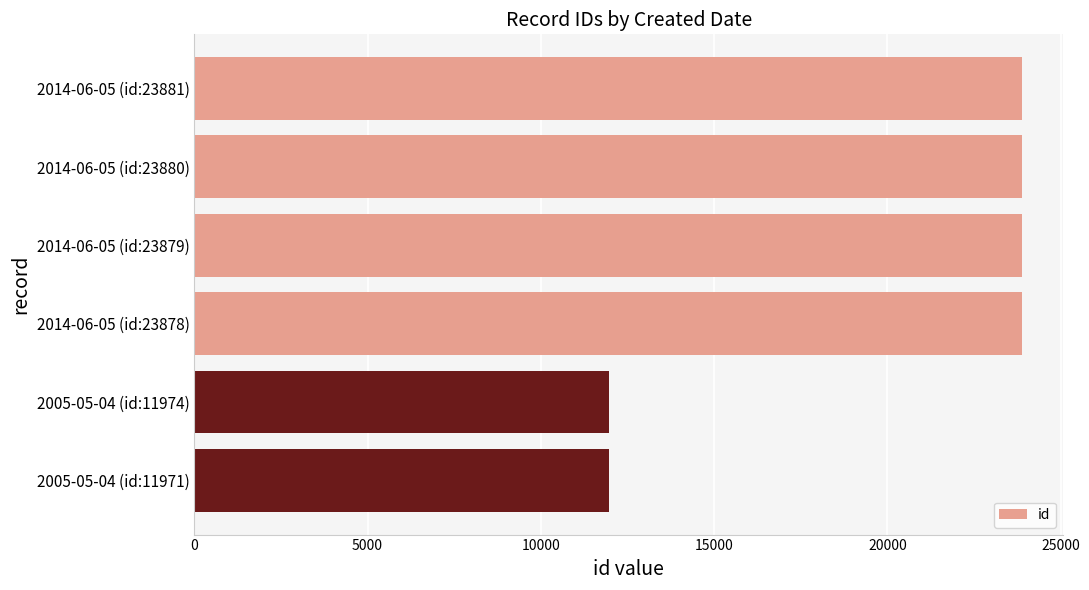

The chart shows a value of 23880 at 2014-06-05 (id:23880). True or false?

True